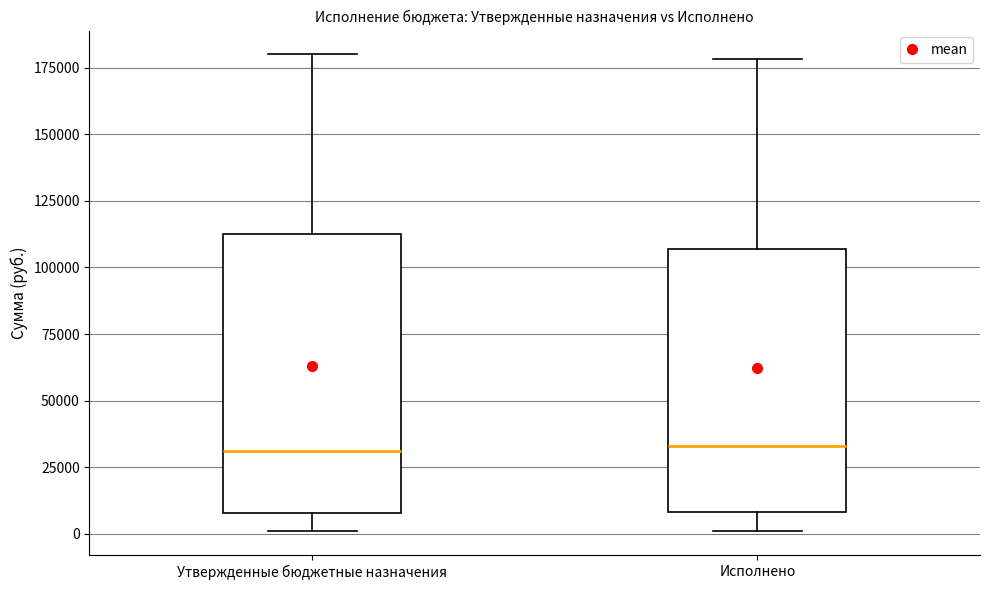

Where does the lower whisker of the box for Исполнено end on the y-axis? The values are not printed on the chart, so give them approximately, as read against the axis.

0